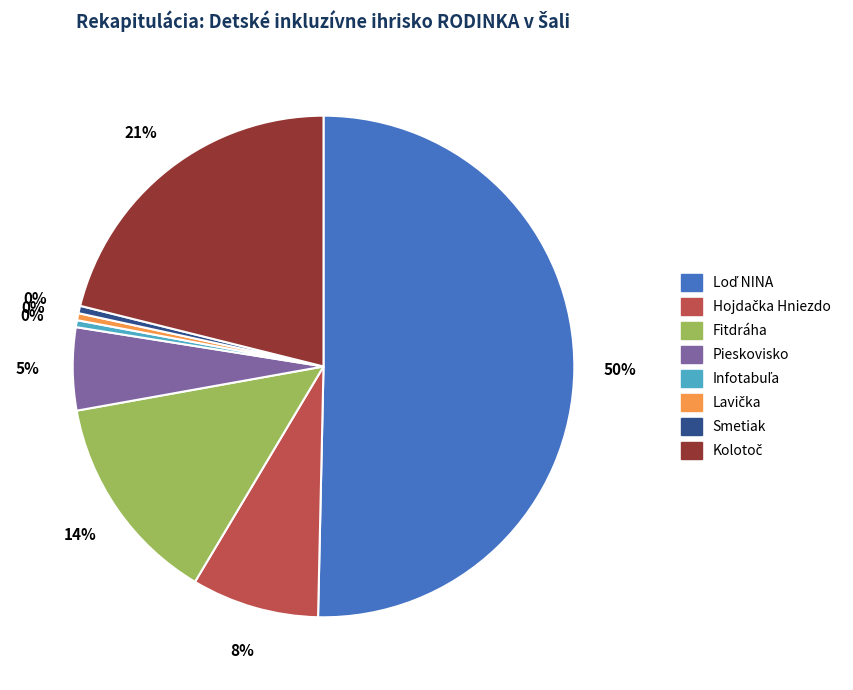

Combined, do Pieskovisko and Fitdráha account for over 50%?

No